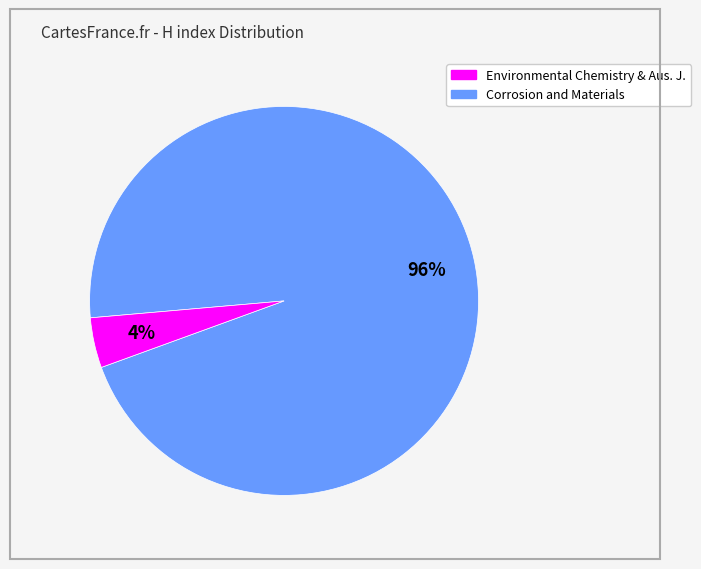

To the nearest percent, what is the difference between the largest and smallest slice percentages?

92%